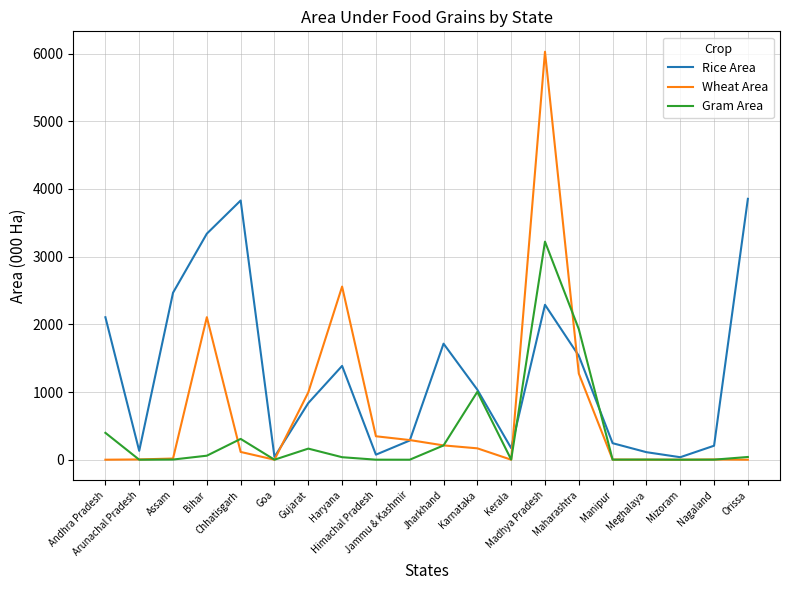

How many categories are shown in the chart?

20